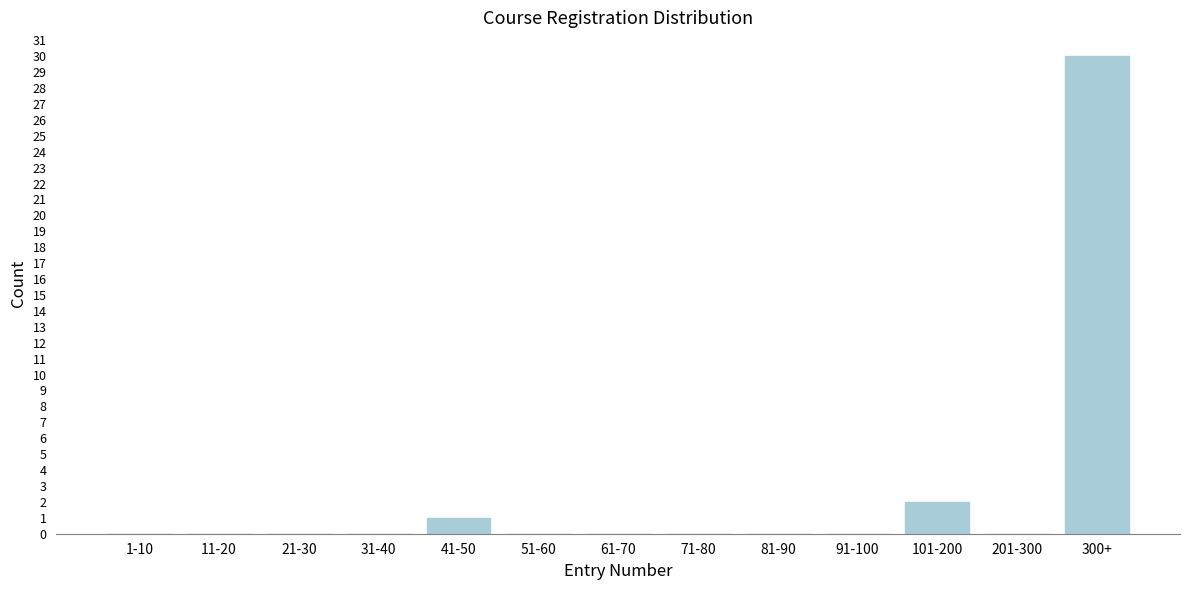

Reading right to left, extract all data points from this chart.

300+=30	201-300=0	101-200=2	91-100=0	81-90=0	71-80=0	61-70=0	51-60=0	41-50=1	31-40=0	21-30=0	11-20=0	1-10=0